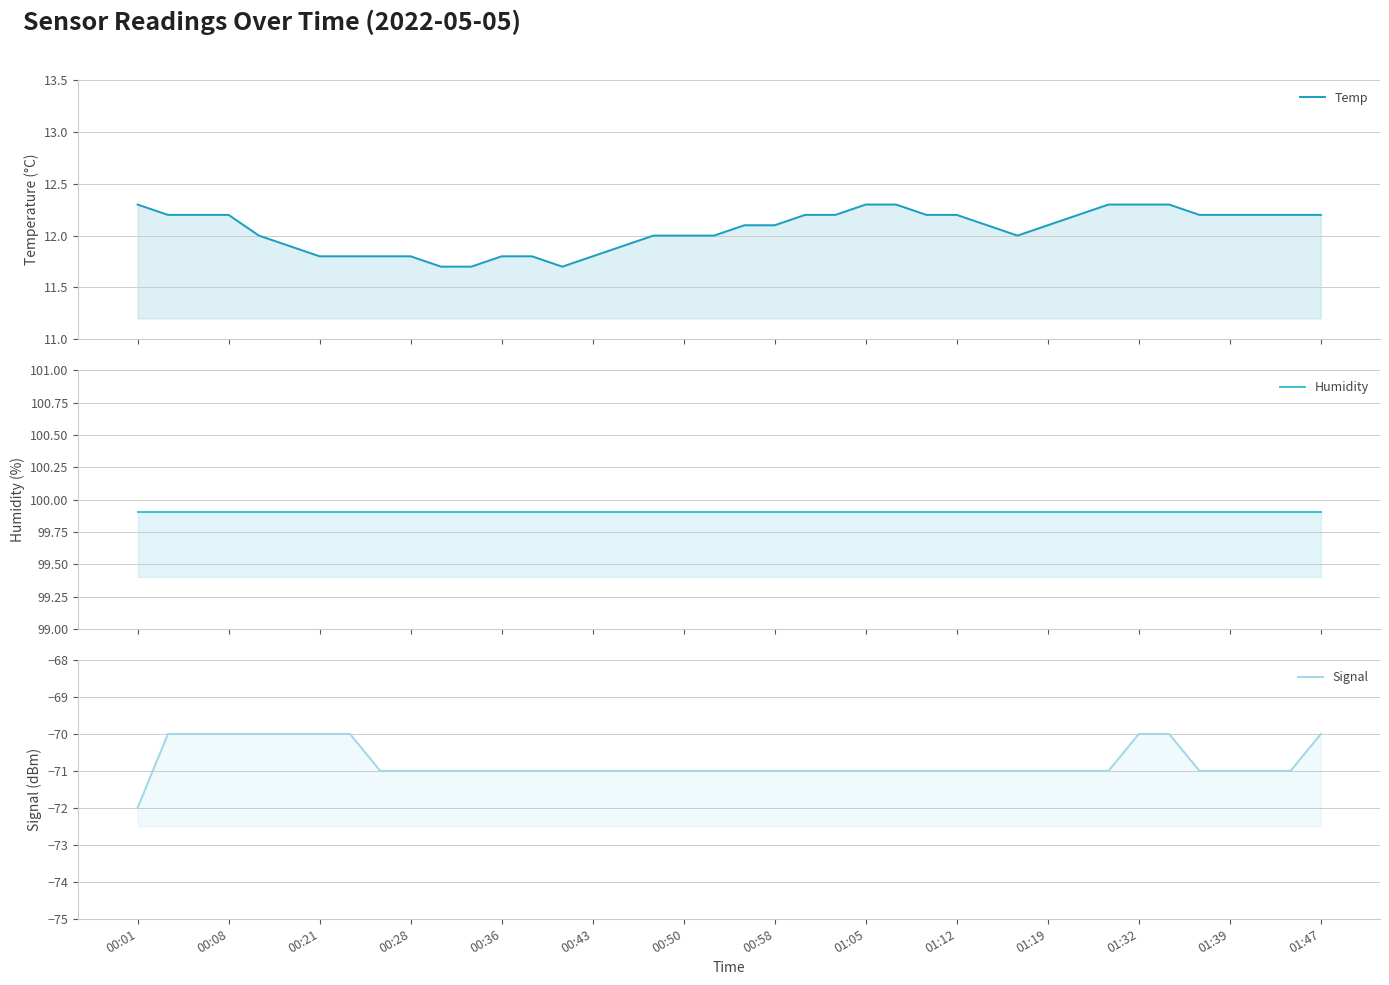

What is the spread (max minus min) of values at 14?

170.9